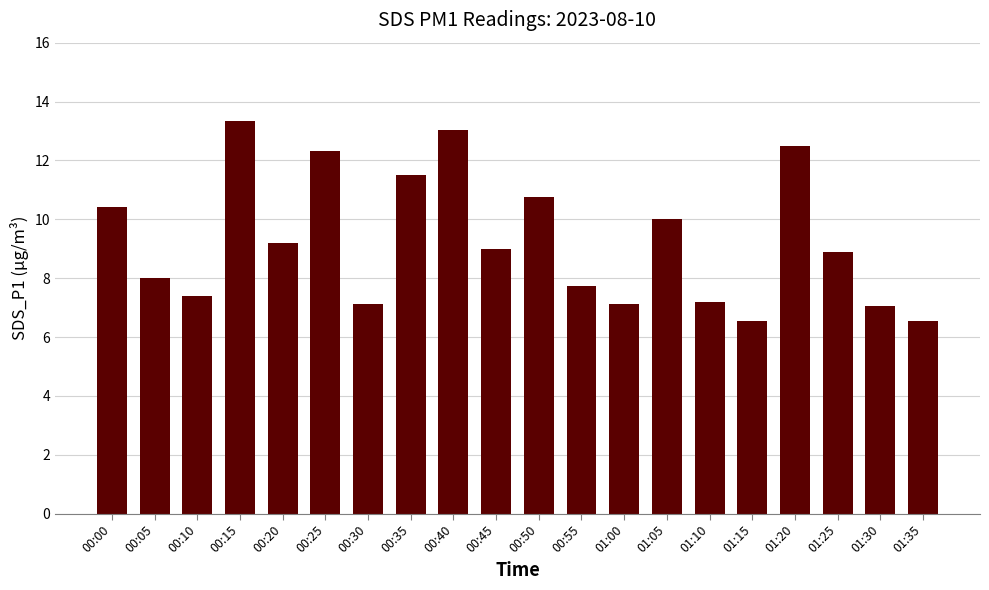

What is the label of the 12th bar from the right?

00:40